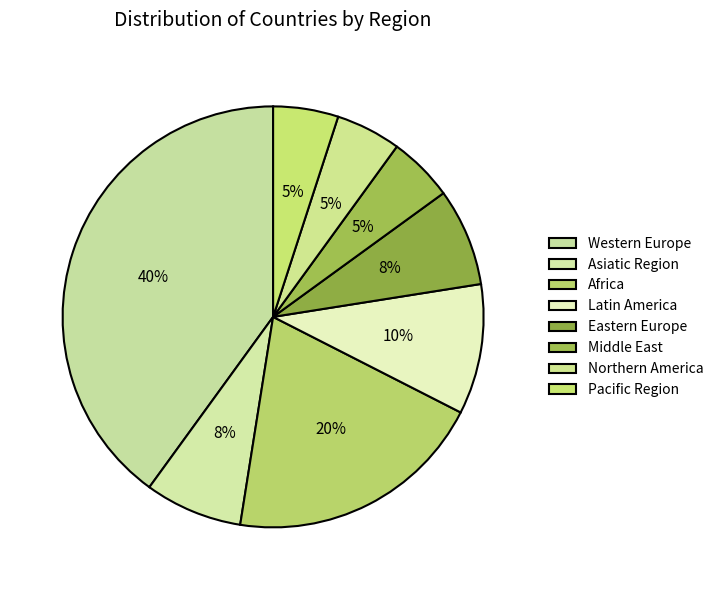

Do Middle East and Eastern Europe together represent more than half of the pie?

No